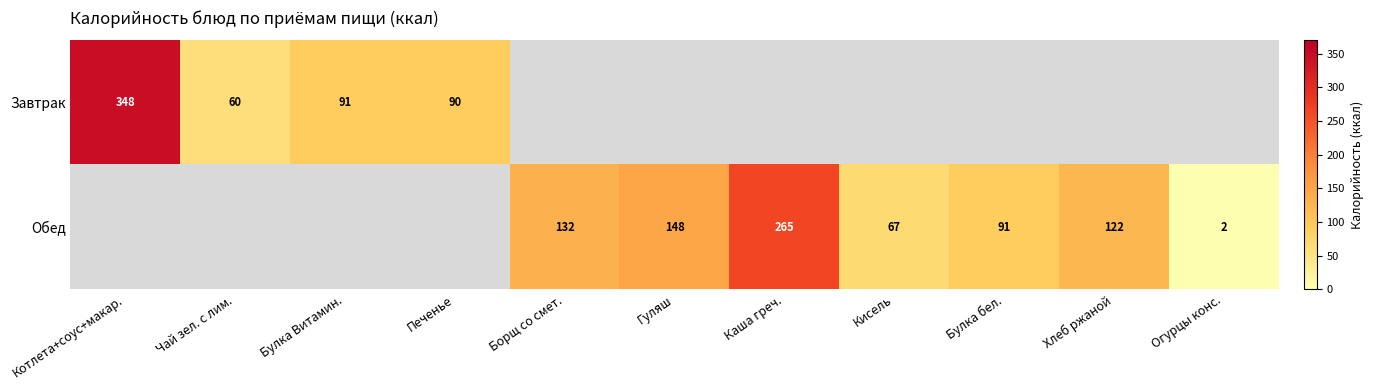

What is the difference between the Обед values at Огурцы конс. and Хлеб ржаной?

120